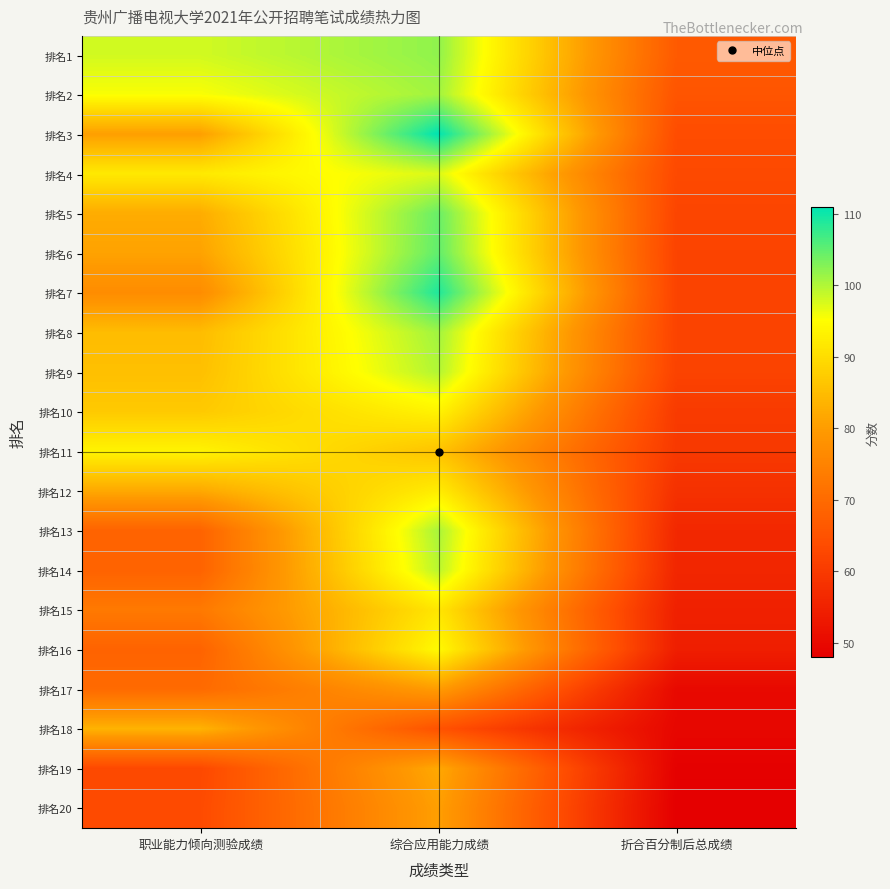

Reading right to left, transcribe all the data shown in this chart.

排名1: 折合百分制后总成绩=66.7	综合应用能力成绩=102.0	职业能力倾向测验成绩=98.0
排名2: 折合百分制后总成绩=65.5	综合应用能力成绩=101.0	职业能力倾向测验成绩=95.5
排名3: 折合百分制后总成绩=63.8	综合应用能力成绩=111.0	职业能力倾向测验成绩=80.5
排名4: 折合百分制后总成绩=63.2	综合应用能力成绩=97.5	职业能力倾向测验成绩=92.0
排名5: 折合百分制后总成绩=62.3	综合应用能力成绩=104.5	职业能力倾向测验成绩=82.5
排名6: 折合百分制后总成绩=62.0	综合应用能力成绩=105.0	职业能力倾向测验成绩=81.0
排名7: 折合百分制后总成绩=62.0	综合应用能力成绩=109.0	职业能力倾向测验成绩=77.0
排名8: 折合百分制后总成绩=62.0	综合应用能力成绩=101.0	职业能力倾向测验成绩=85.0
排名9: 折合百分制后总成绩=61.8	综合应用能力成绩=100.0	职业能力倾向测验成绩=85.5
排名10: 折合百分制后总成绩=60.2	综合应用能力成绩=93.5	职业能力倾向测验成绩=87.0
排名11: 折合百分制后总成绩=59.8	综合应用能力成绩=86.0	职业能力倾向测验成绩=93.5
排名12: 折合百分制后总成绩=58.2	综合应用能力成绩=92.5	职业能力倾向测验成绩=82.0
排名13: 折合百分制后总成绩=56.3	综合应用能力成绩=100.5	职业能力倾向测验成绩=68.5
排名14: 折合百分制后总成绩=56.0	综合应用能力成绩=99.5	职业能力倾向测验成绩=68.5
排名15: 折合百分制后总成绩=54.8	综合应用能力成绩=91.5	职业能力倾向测验成绩=73.0
排名16: 折合百分制后总成绩=54.3	综合应用能力成绩=94.5	职业能力倾向测验成绩=68.5
排名17: 折合百分制后总成绩=50.0	综合应用能力成绩=80.0	职业能力倾向测验成绩=70.0
排名18: 折合百分制后总成绩=49.5	综合应用能力成绩=65.0	职业能力倾向测验成绩=83.5
排名19: 折合百分制后总成绩=48.3	综合应用能力成绩=82.0	职业能力倾向测验成绩=63.0
排名20: 折合百分制后总成绩=48.0	综合应用能力成绩=80.5	职业能力倾向测验成绩=63.5